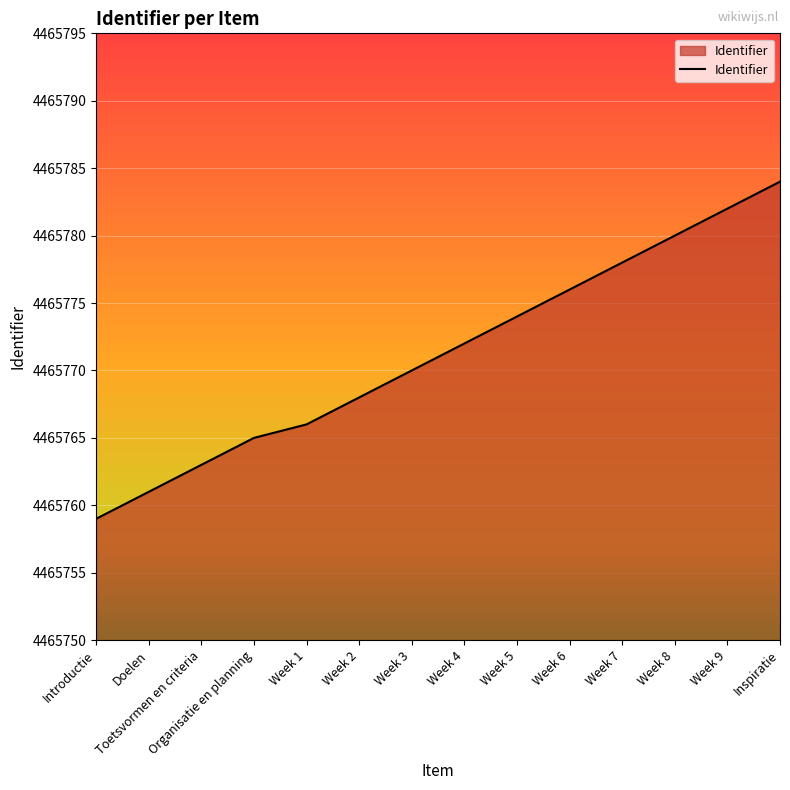

List the labels in order of value, largest first.

Inspiratie, Week 9, Week 8, Week 7, Week 6, Week 5, Week 4, Week 3, Week 2, Week 1, Organisatie en planning, Toetsvormen en criteria, Doelen, Introductie